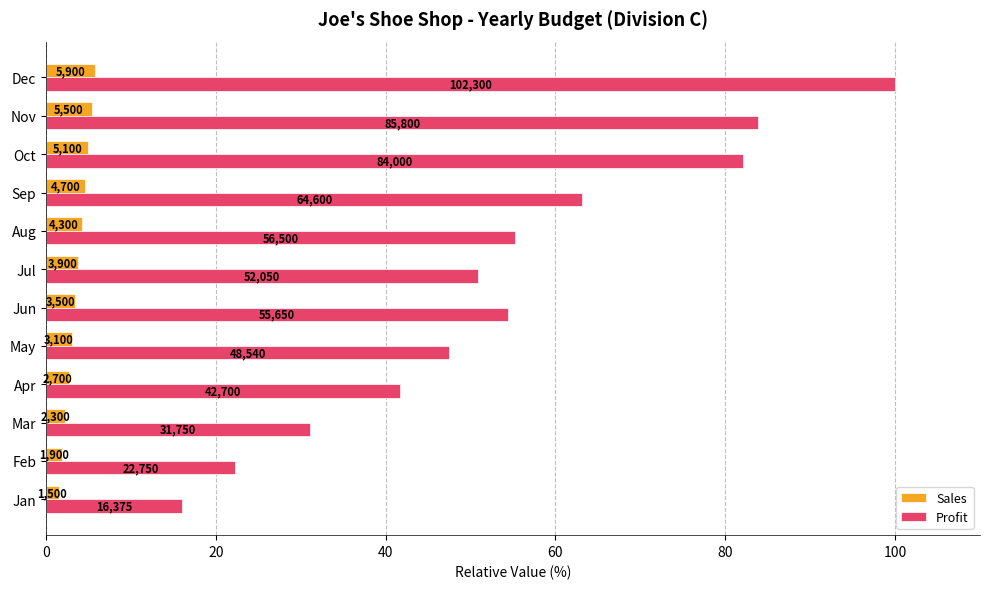

Reading left to right, list all the values displayed in this chart.

Sales: 1.5	1.9	2.2	2.6	3.0	3.4	3.8	4.2	4.6	5.0	5.4	5.8
Profit: 16.0	22.2	31.0	41.7	47.4	54.4	50.9	55.2	63.1	82.1	83.9	100.0